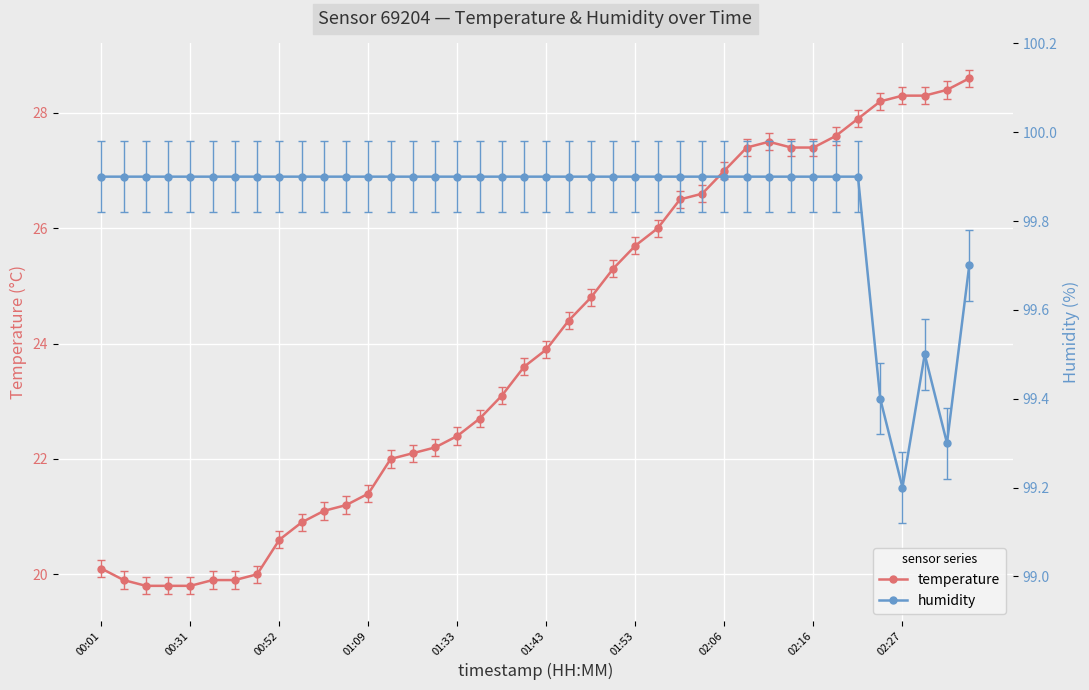

Reading right to left, transcribe all the data shown in this chart.

temperature: 28.6	28.4	28.3	28.3	28.2	27.9	27.6	27.4	27.4	27.5	27.4	27.0	26.6	26.5	26.0	25.7	25.3	24.8	24.4	23.9	23.6	23.1	22.7	22.4	22.2	22.1	22.0	21.4	21.2	21.1	20.9	20.6	20.0	19.9	19.9	19.8	19.8	19.8	19.9	20.1
humidity: 99.7	99.3	99.5	99.2	99.4	99.9	99.9	99.9	99.9	99.9	99.9	99.9	99.9	99.9	99.9	99.9	99.9	99.9	99.9	99.9	99.9	99.9	99.9	99.9	99.9	99.9	99.9	99.9	99.9	99.9	99.9	99.9	99.9	99.9	99.9	99.9	99.9	99.9	99.9	99.9